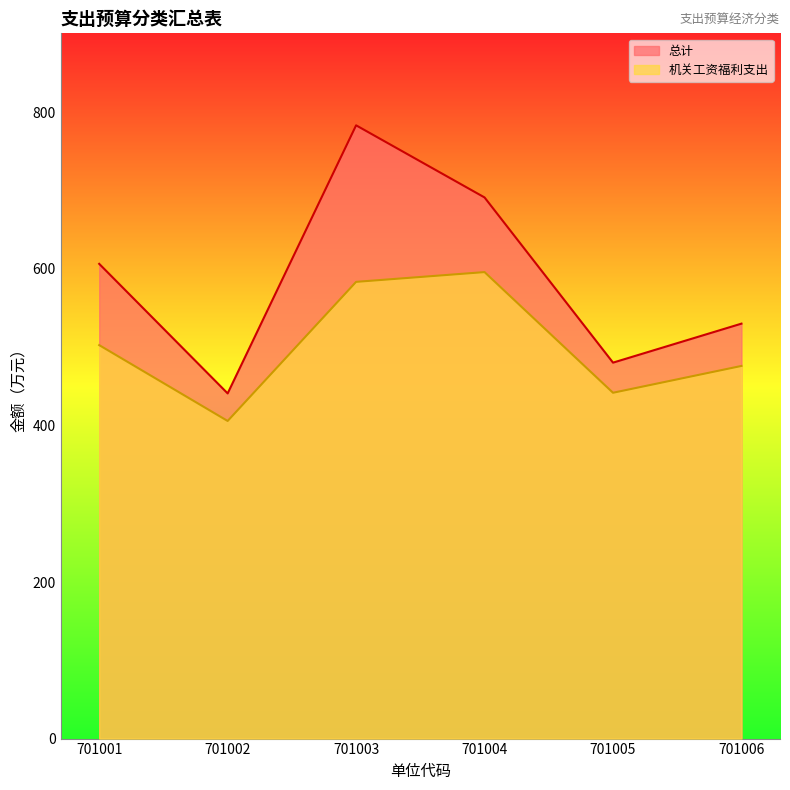

Where is 机关工资福利支出 nearest to the value 500?

701001